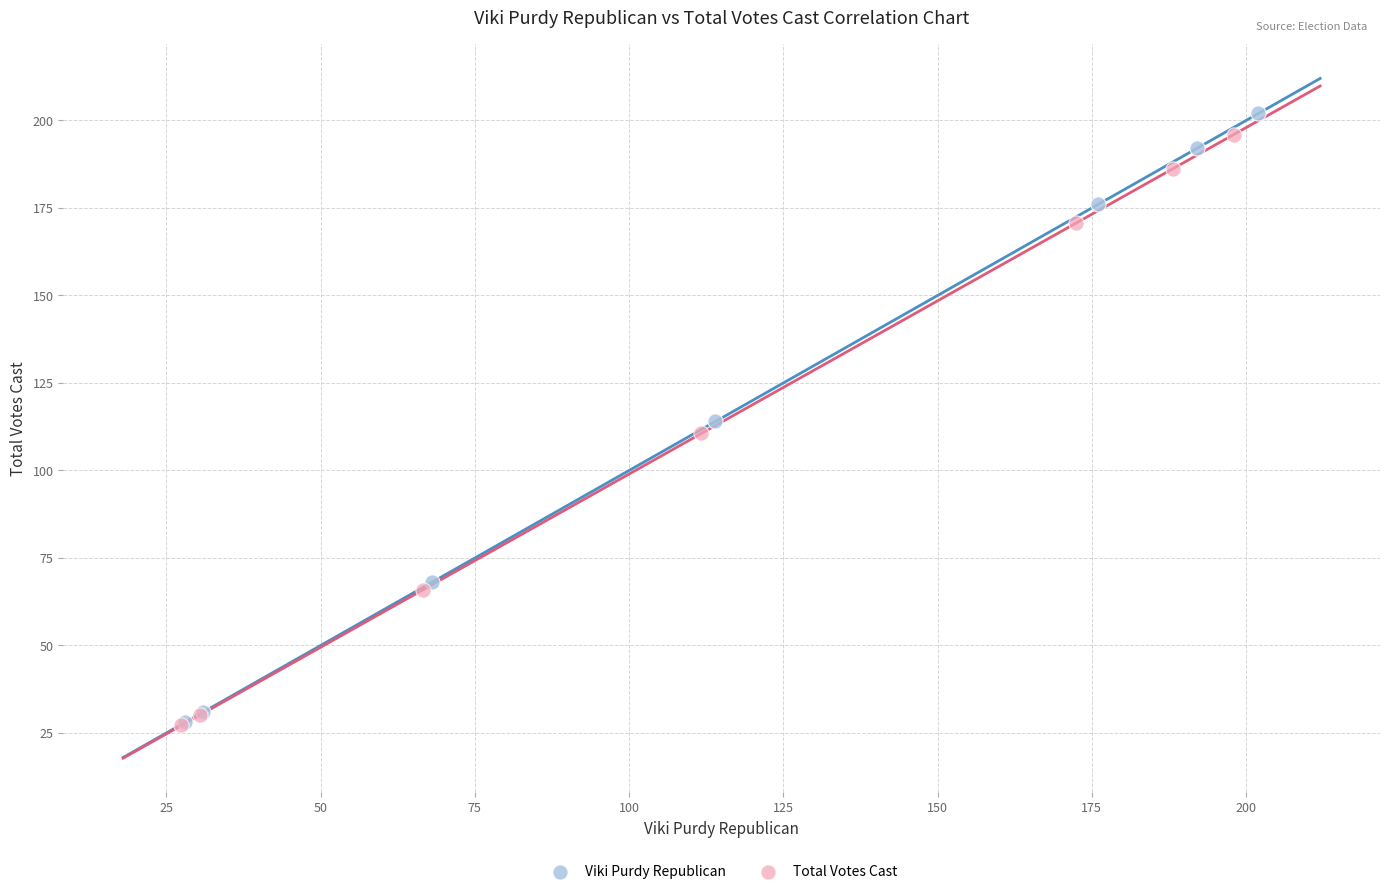

Which series has the largest Y range (max minus min)?

Viki Purdy Republican